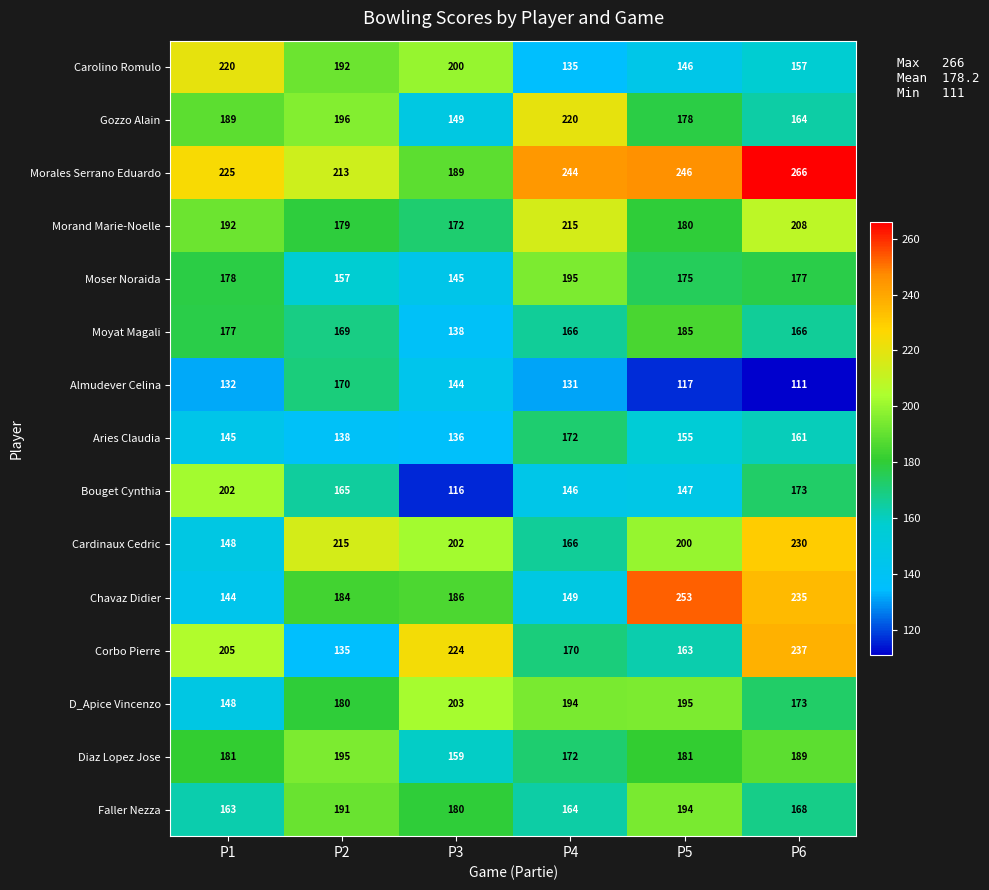

What is the spread (max minus min) of values at P3?

108